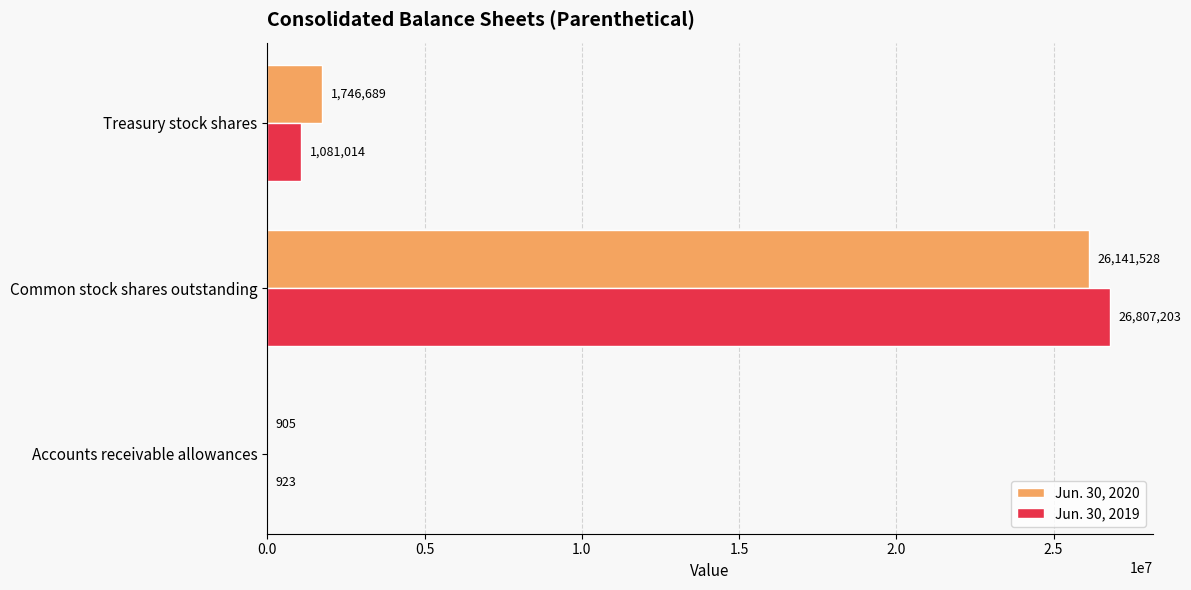

At which label is Jun. 30, 2020 closest to 13071216?

Treasury stock shares